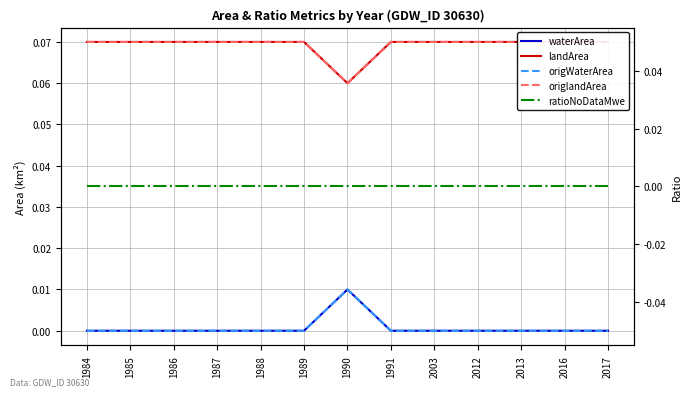

At how many categories does at least one series exceed 0?

13